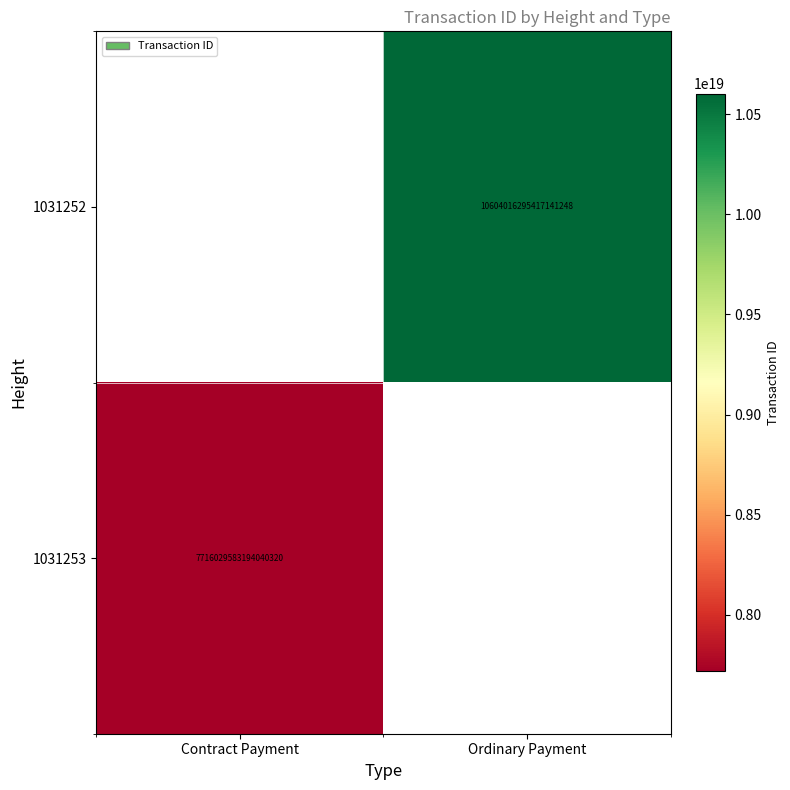

The value of 1031252 at Ordinary Payment is 3512390612565827072. True or false?

False